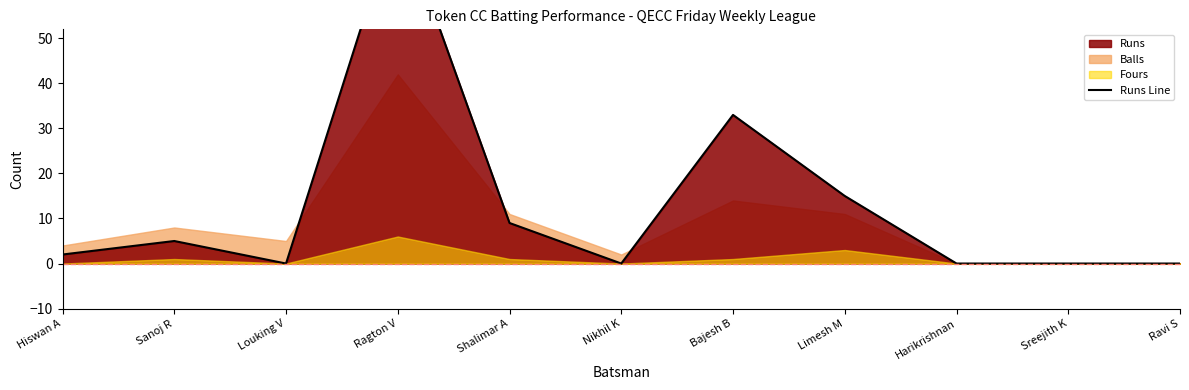

Does the chart have visible grid lines?

No